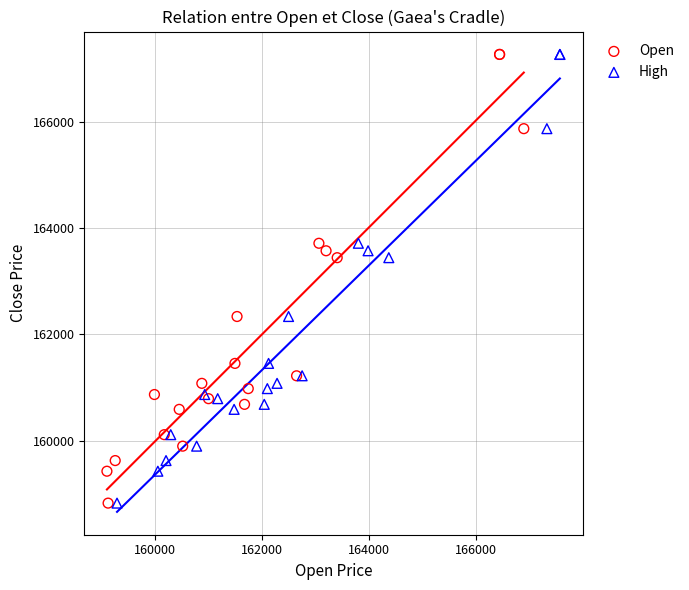

What are all the series names shown in the legend?

Open, High